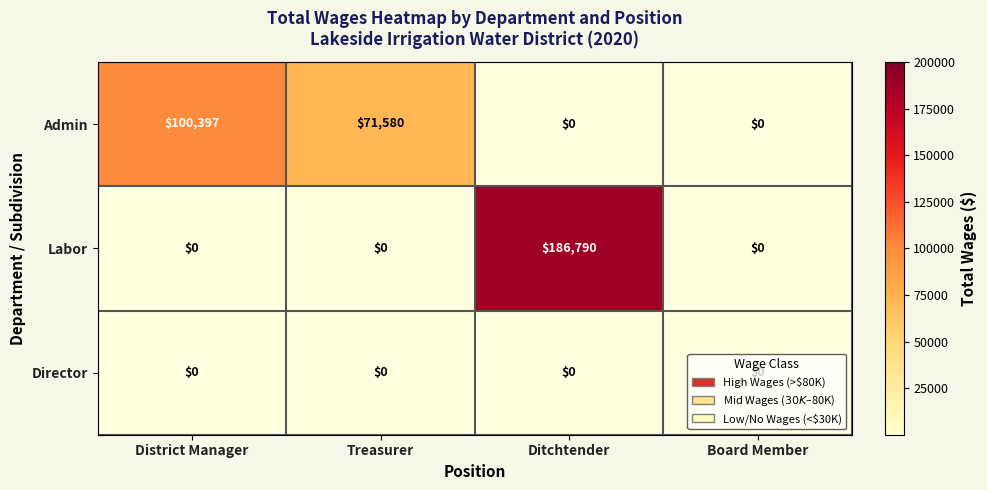

What is the total value across all series at Ditchtender?

186790